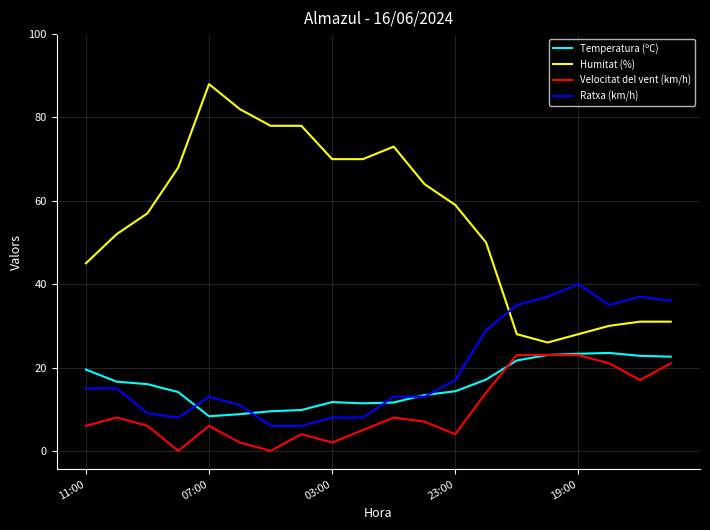

Which series has the largest total across all categories?

Humitat (%)